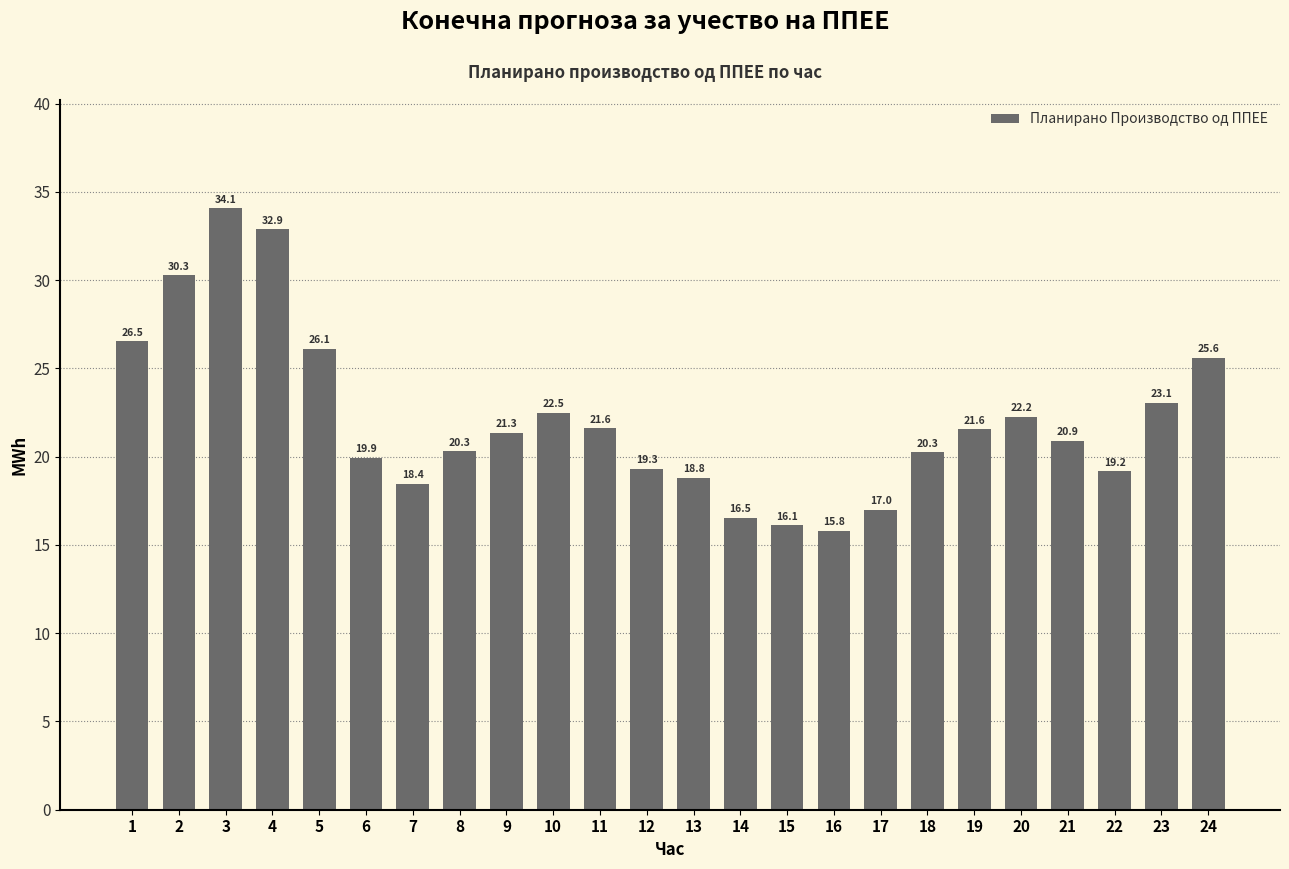

Where is the data nearest to the value 24?

23